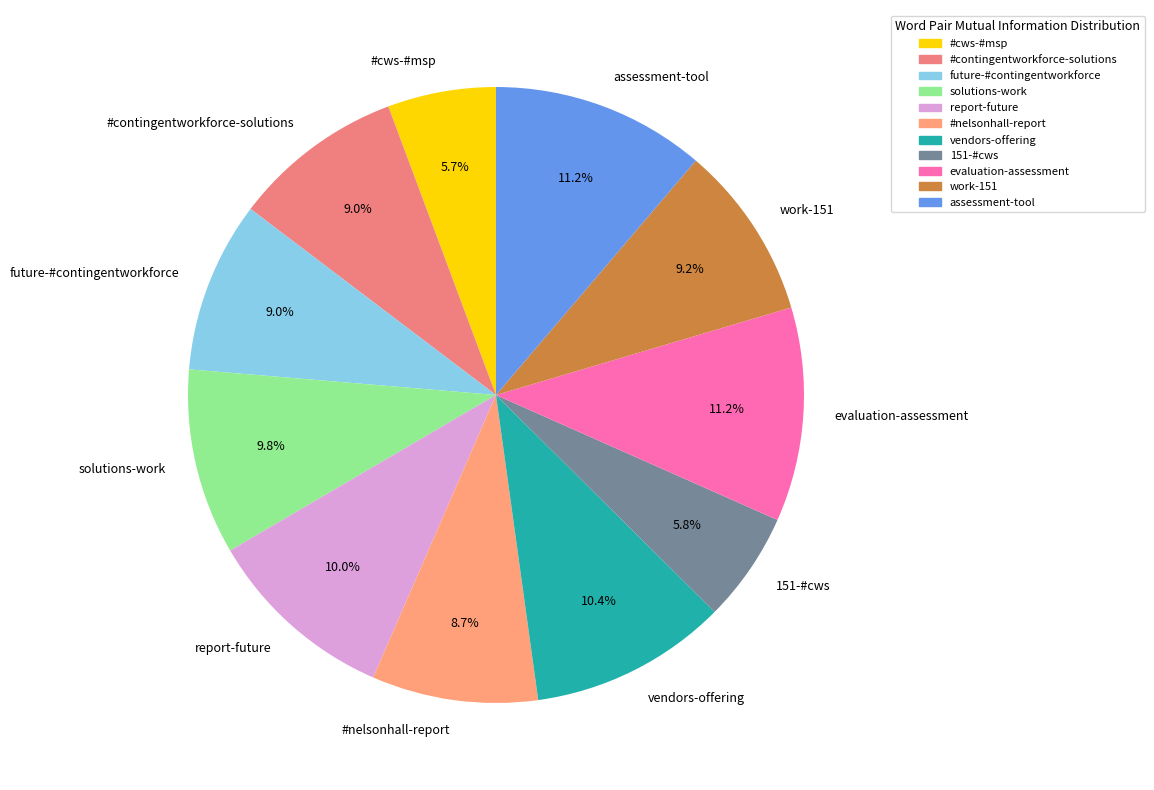

Count the number of slices in the pie.

11